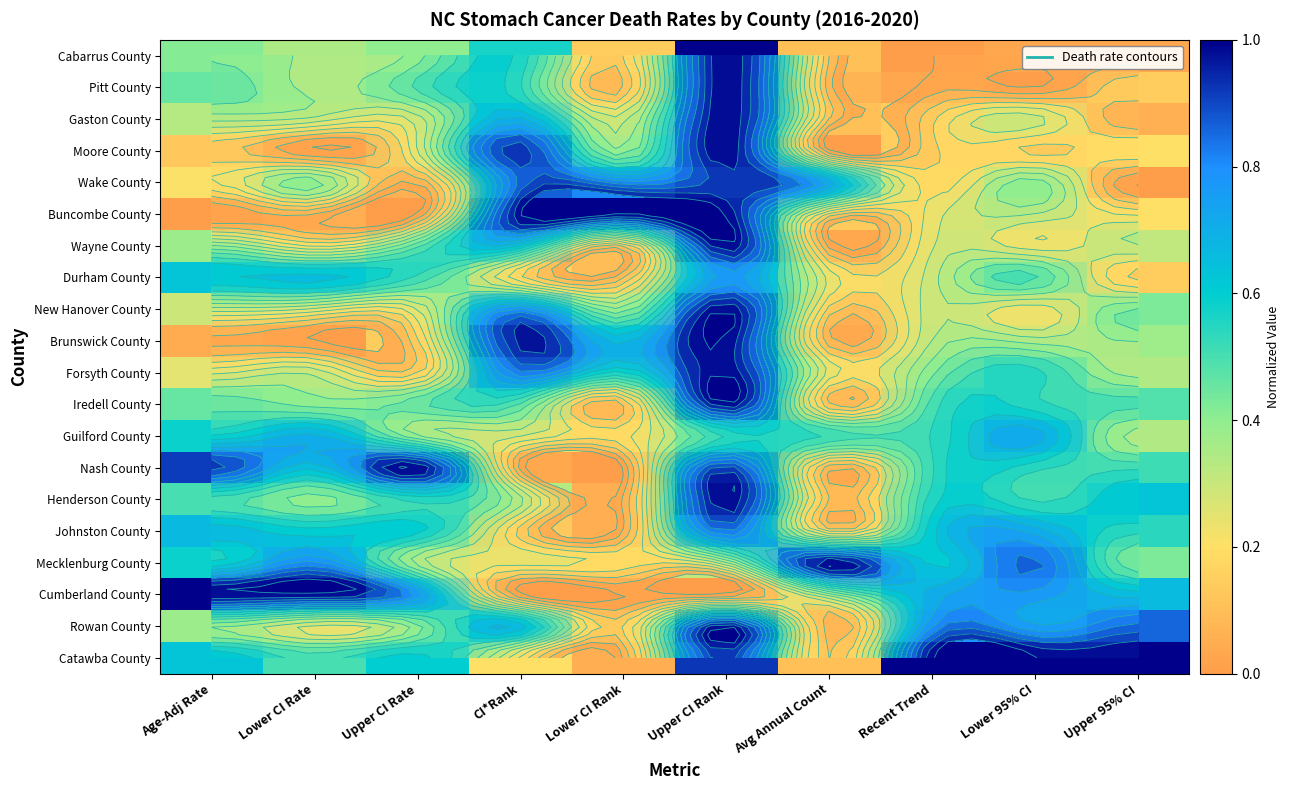

At which label is Iredell County closest to 0?

Lower CI Rank